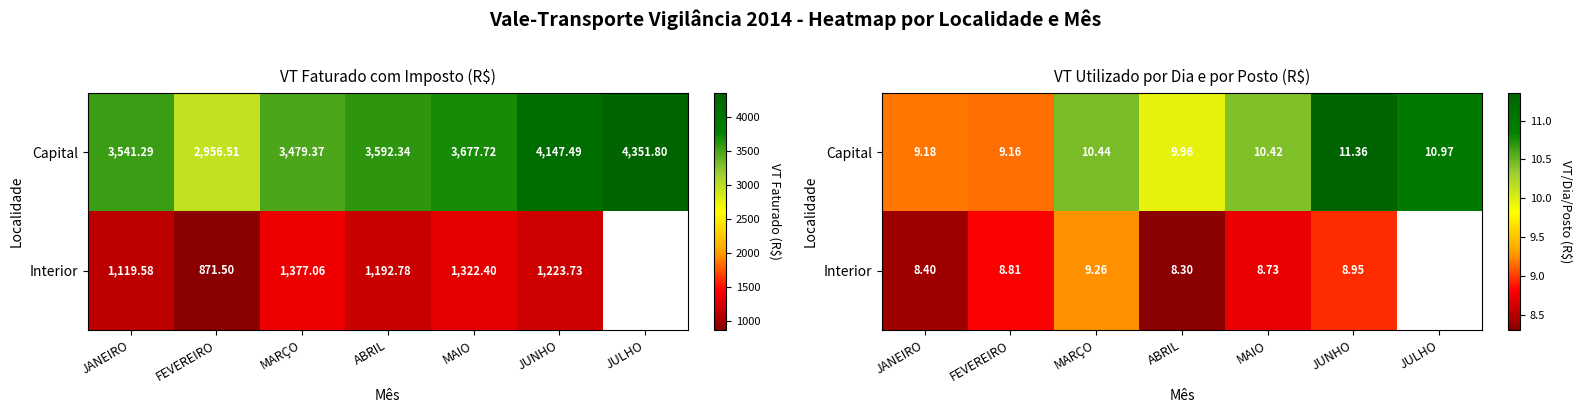

Where is Capital nearest to the value 10?

ABRIL